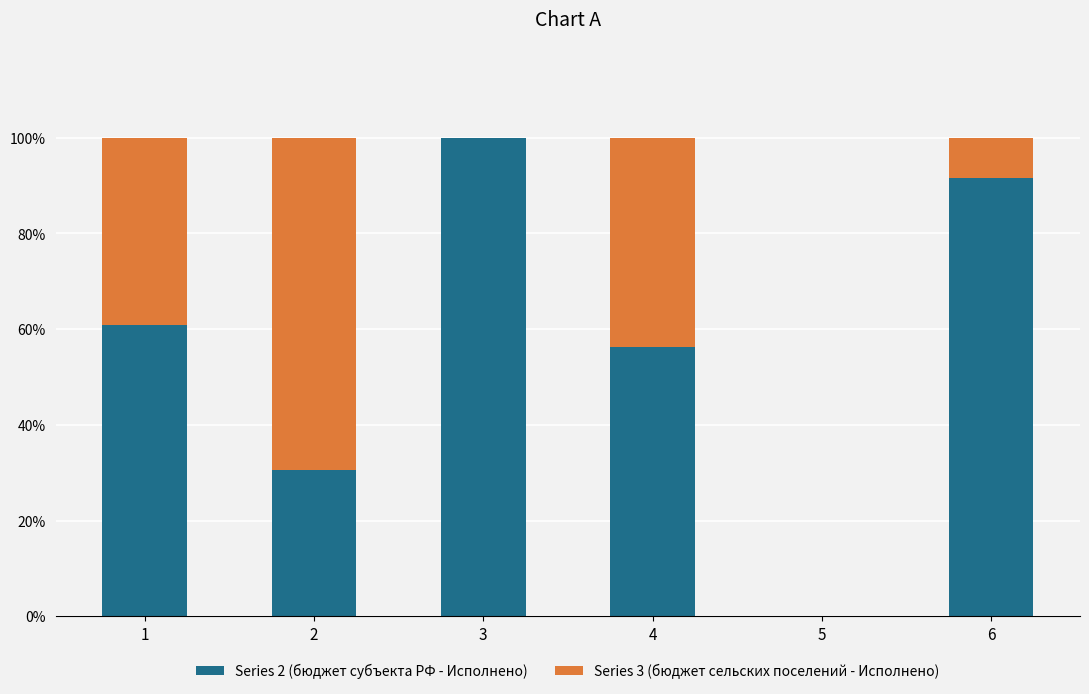

What is the highest value of the Series 2 (бюджет субъекта РФ - Исполнено) series?

100.0